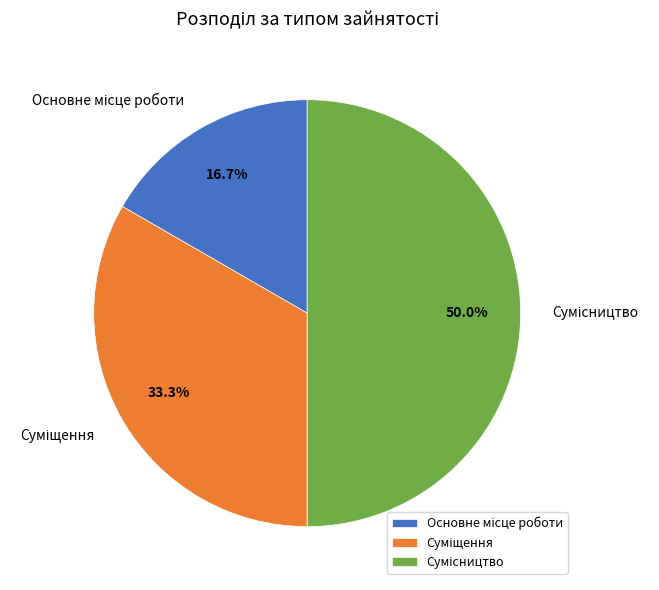

Rank the categories by value from highest to lowest.

Сумісництво, Суміщення, Основне місце роботи